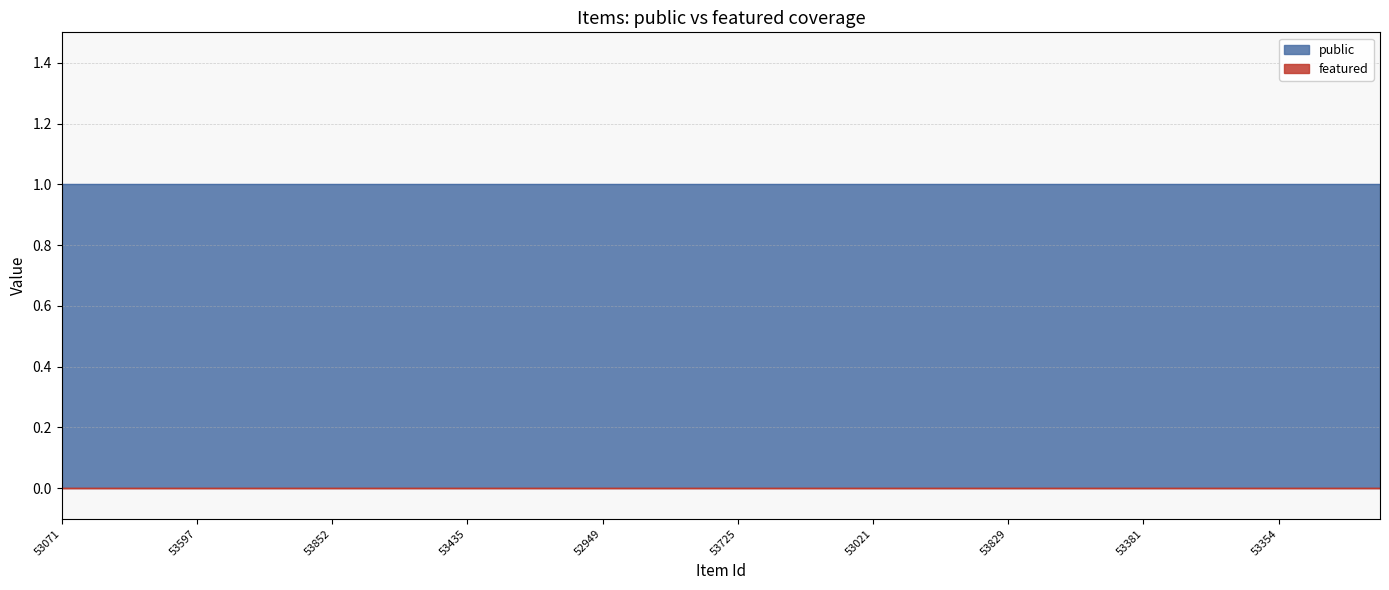

True or false: featured and public intersect in this chart.

False